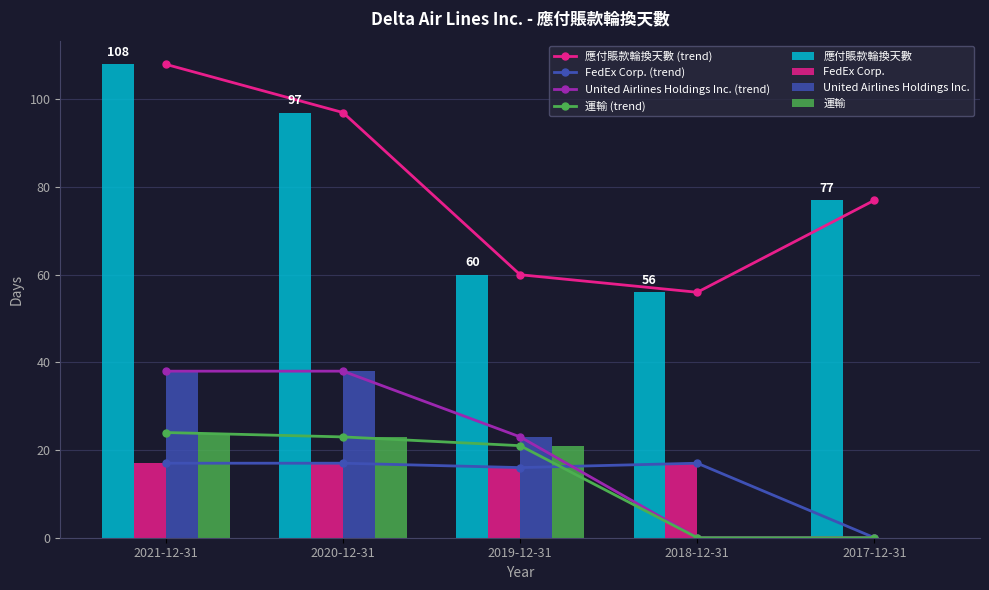

Which series has the largest total across all categories?

應付賬款輪換天數